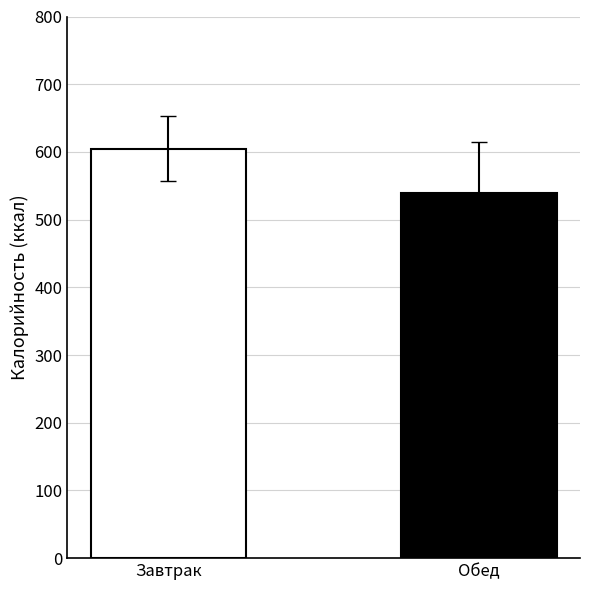

What is the greatest value displayed?

605.0